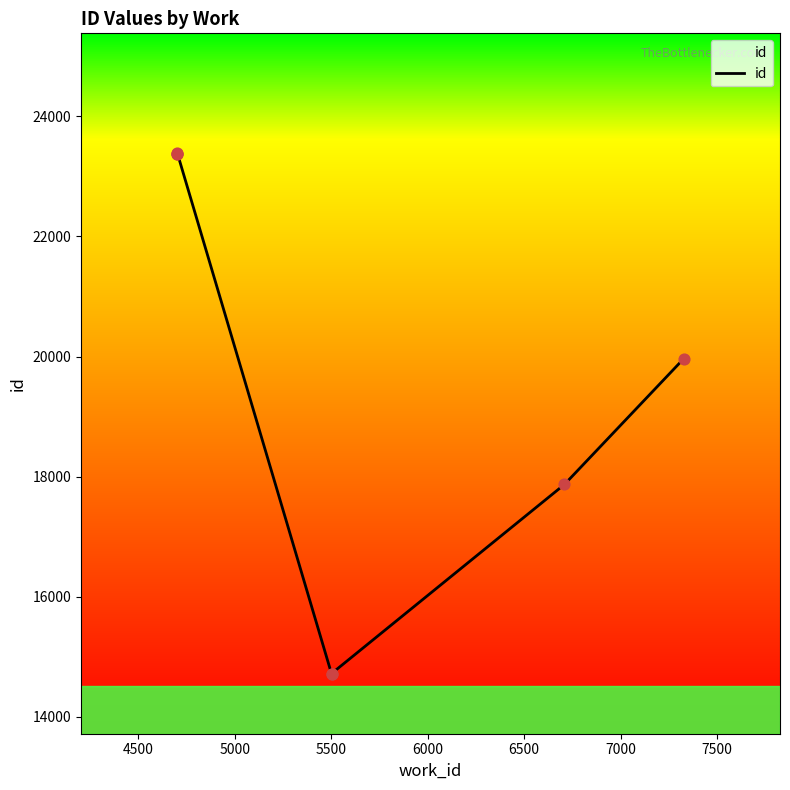

Between 4500 and 6000, which is larger?

4500